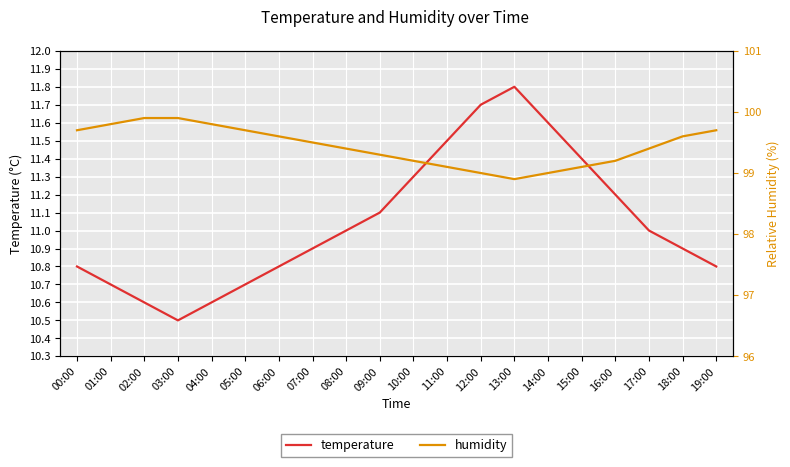

The temperature series shows 11.4 at 15:00. True or false?

True